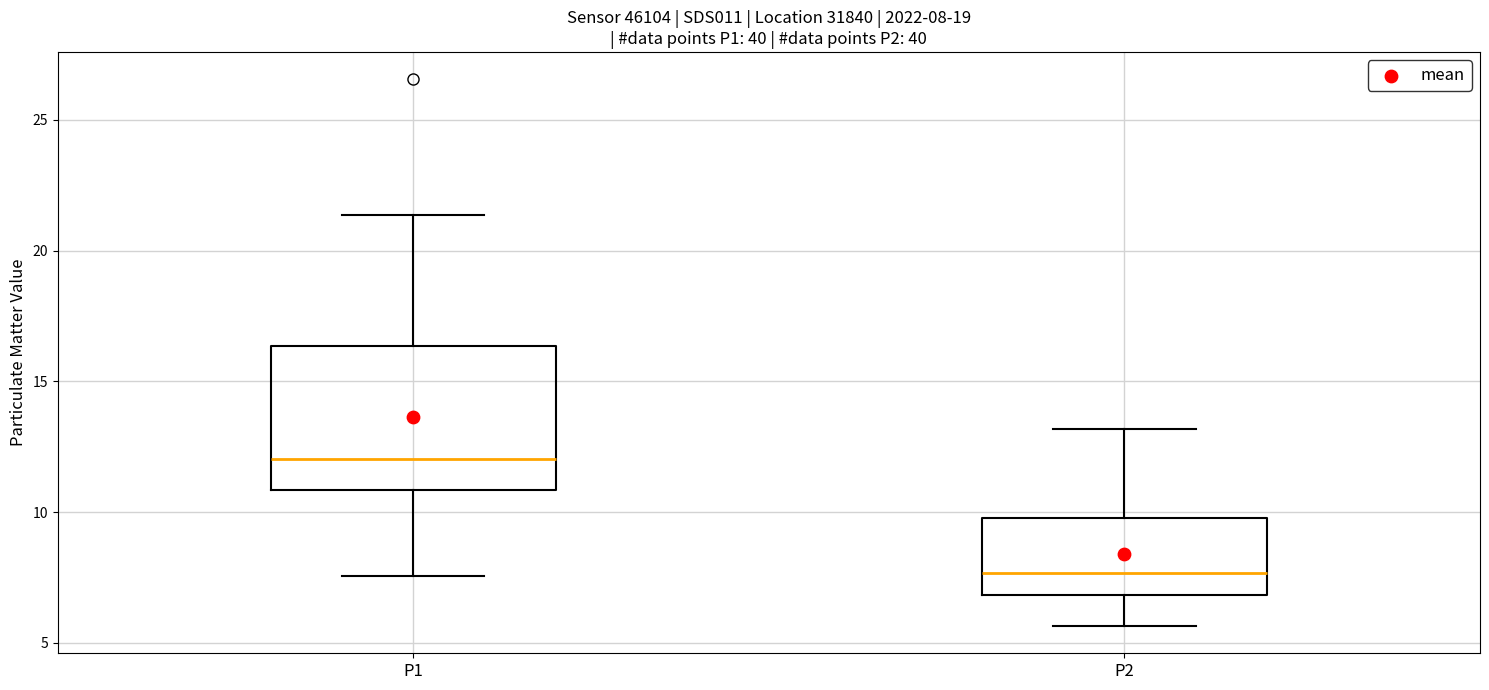

Which box's median line is the highest?

P1